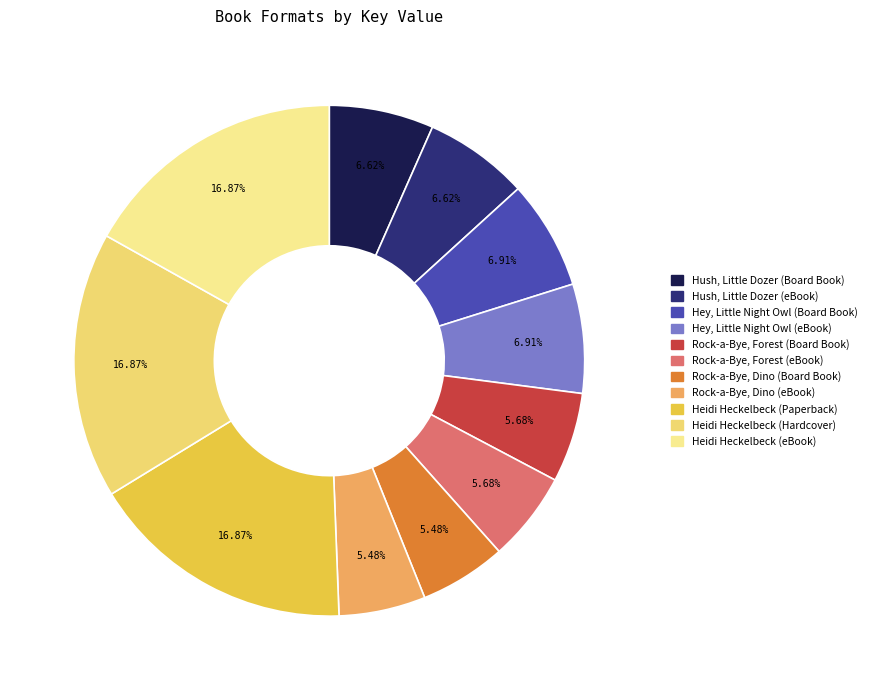

What portion of the pie excludes Rock-a-Bye, Dino (eBook)?

94.5%